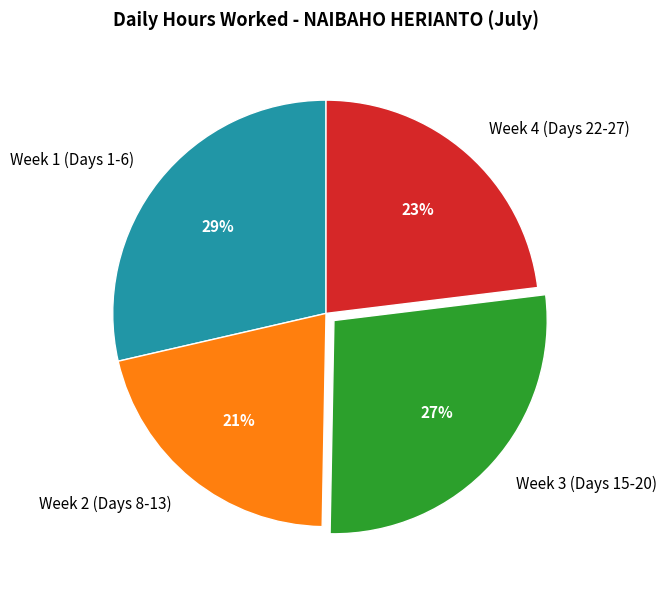

Combined, do Week 4 (Days 22-27) and Week 1 (Days 1-6) account for over 50%?

Yes